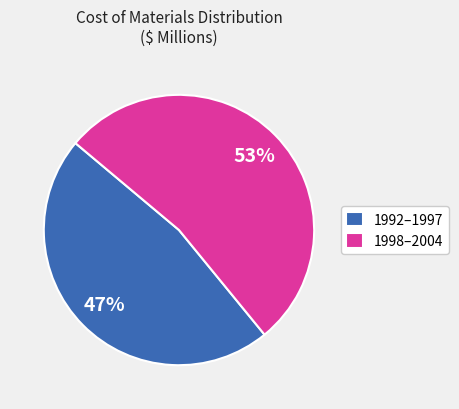

To the nearest percent, what is the difference between the 1998–2004 and 1992–1997 slice percentages?

6%